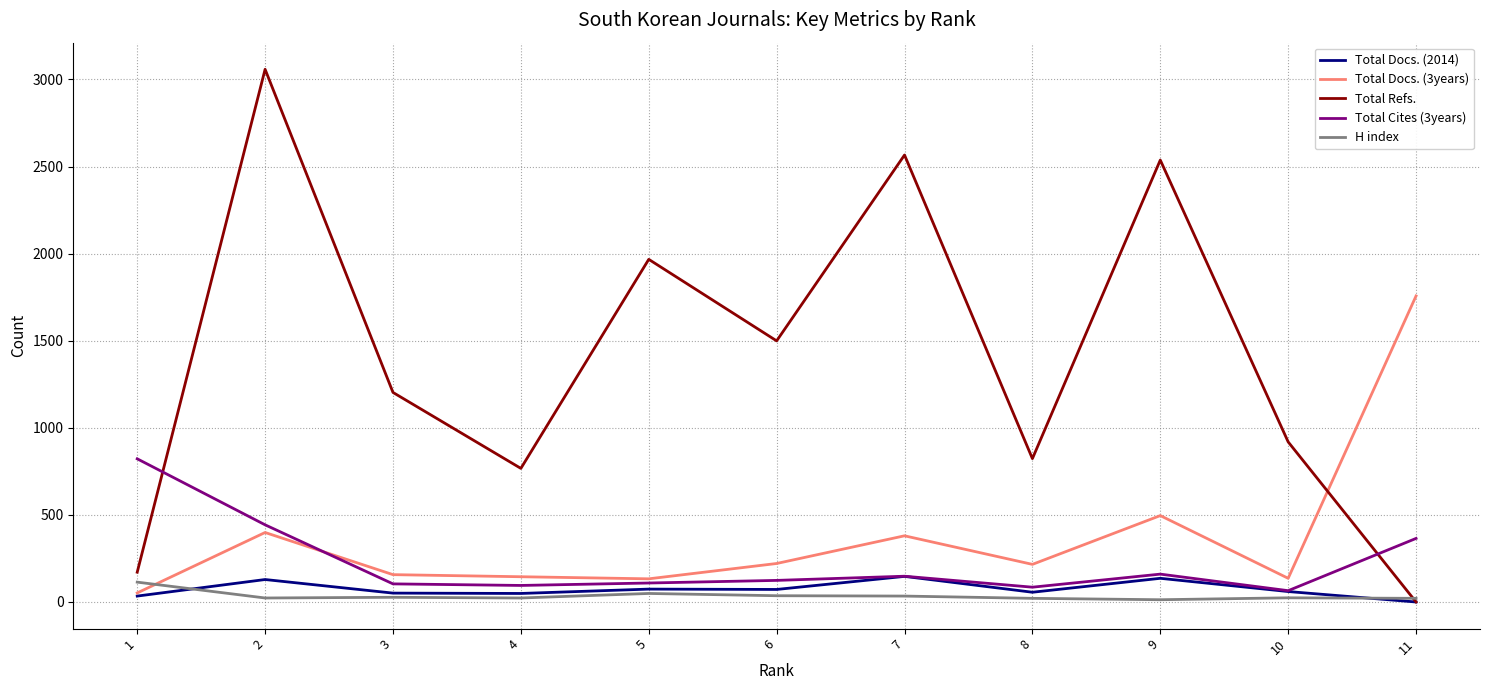

The value of Total Refs. at 8 is 234. True or false?

False